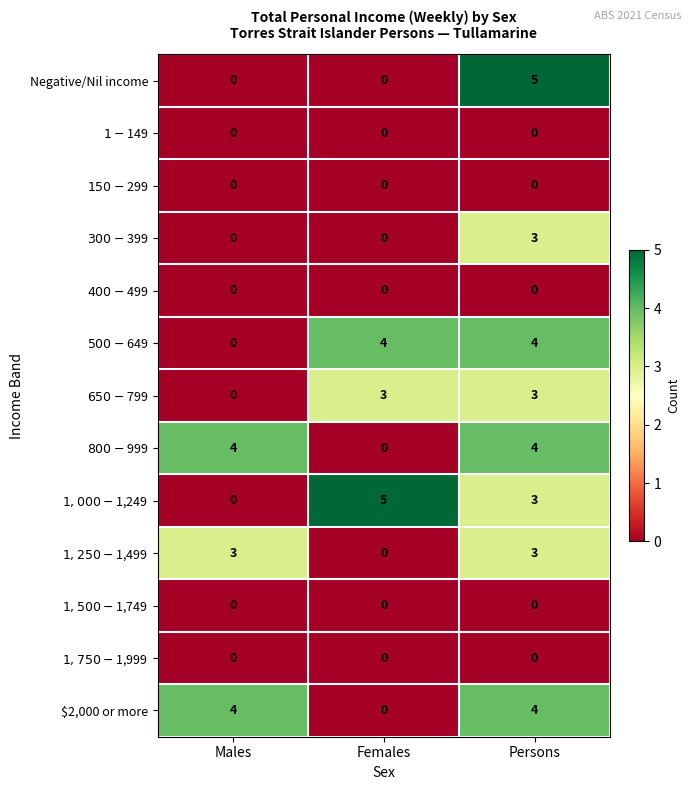

Which series changed the most between Females and Persons?

Negative/Nil income